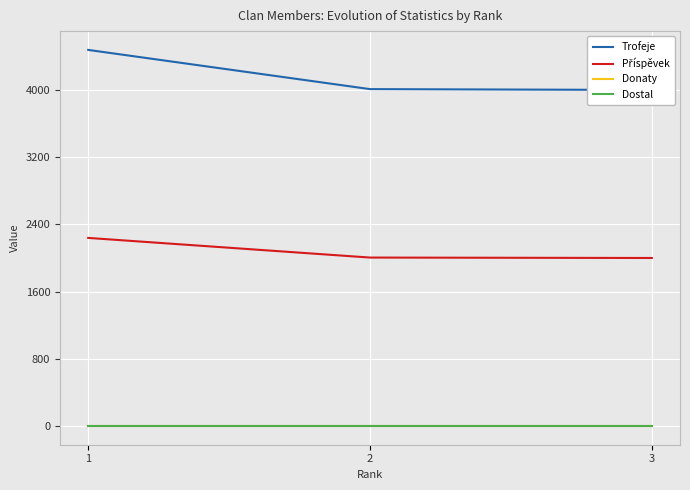

Rank the categories by Donaty value from lowest to highest.

1, 2, 3